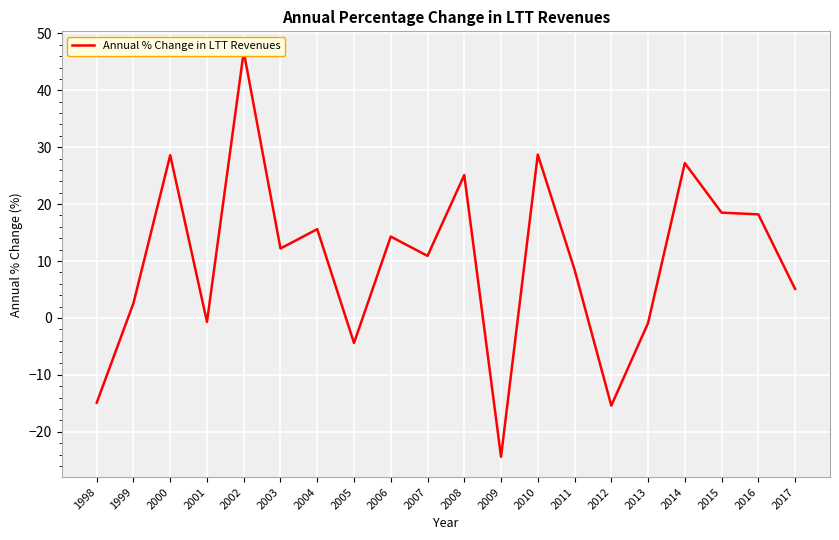

What is the change in value from 2009 to 2012?

+9.0